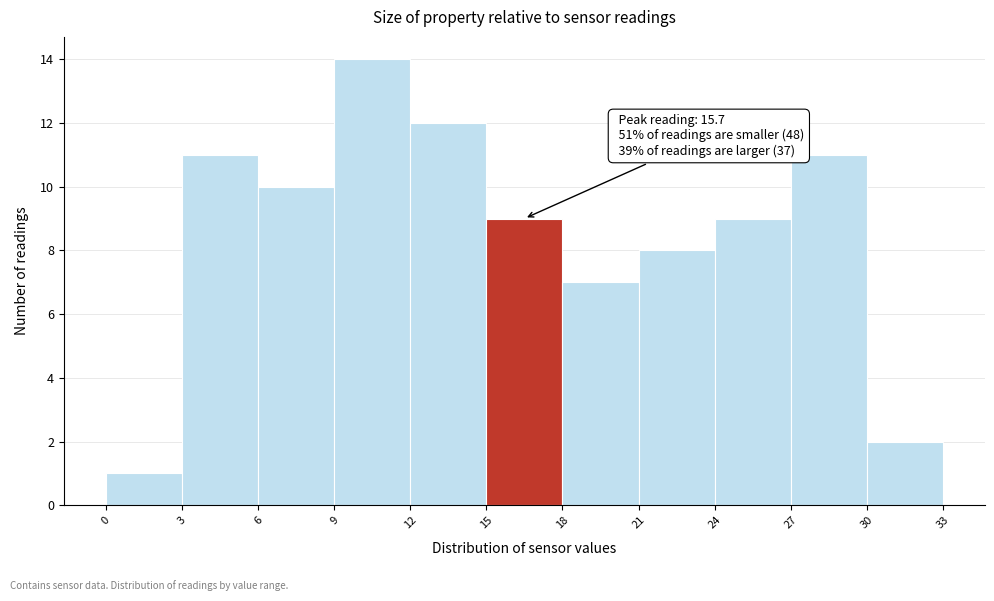

Over which range of the x-axis is the bar tallest?

9 to 12